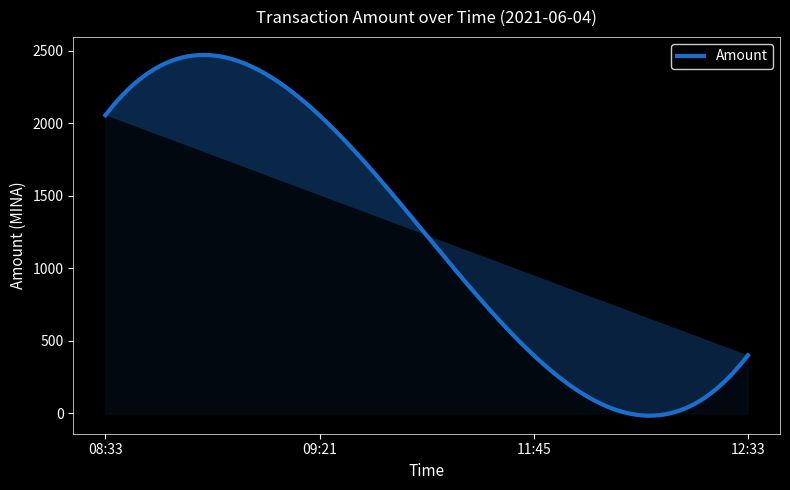

What is the maximum value shown in the chart?

2471.7